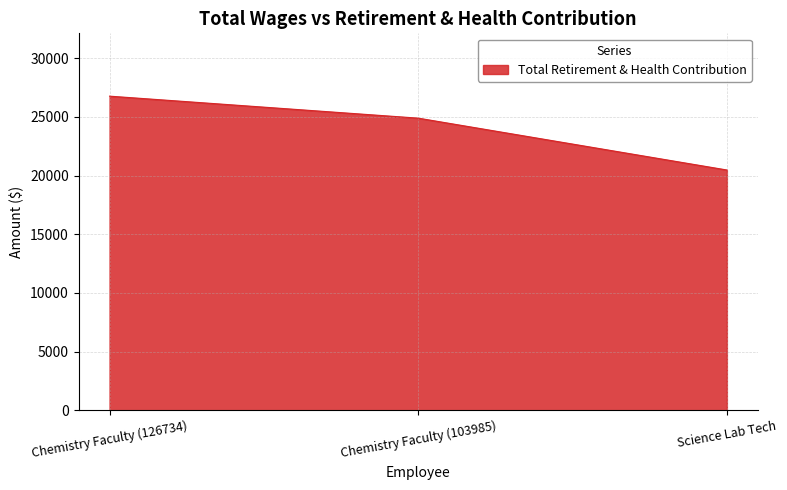

At which label does the data first exceed 24890?

Chemistry Faculty (126734)